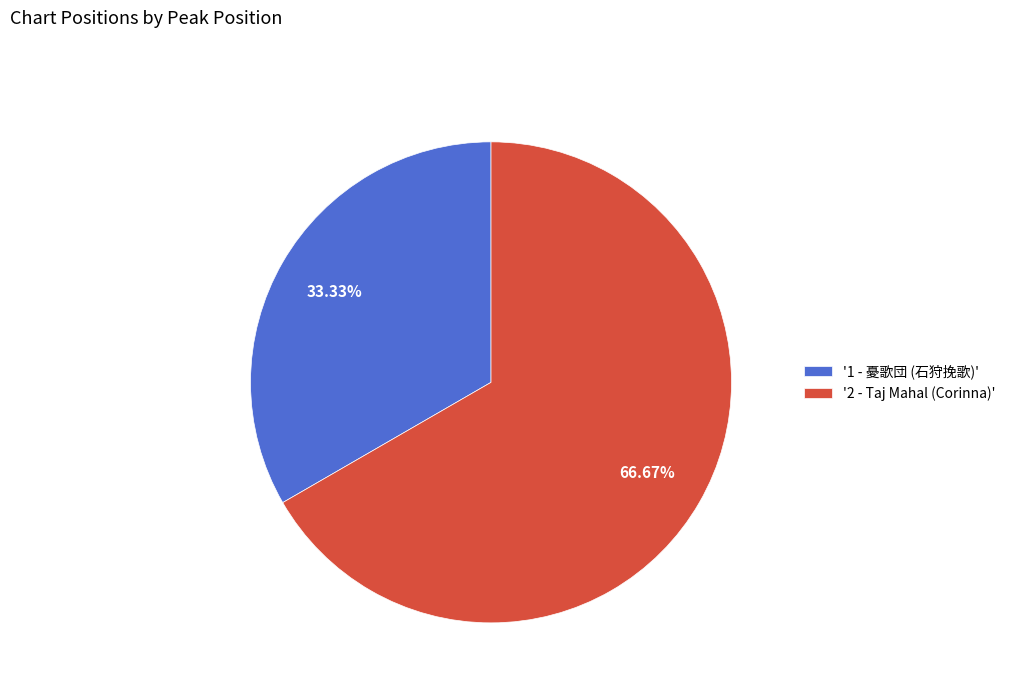

How many segments does this pie chart have?

2